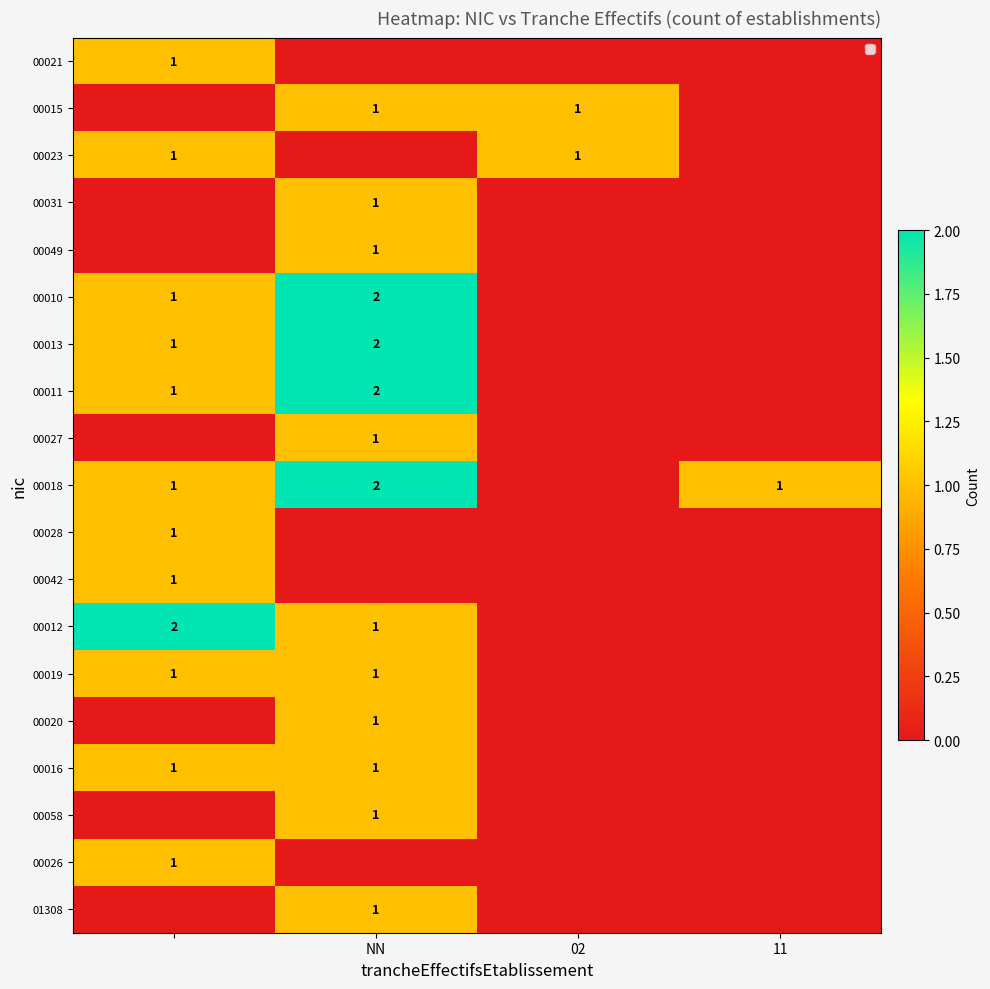

The value of 00058 at NN is 0. True or false?

False